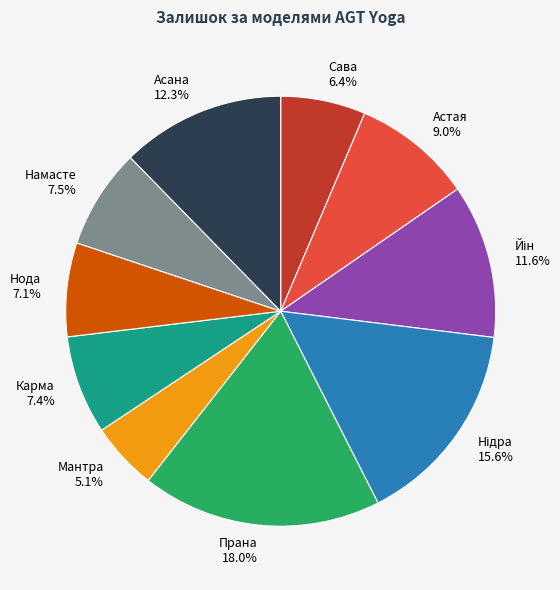

To the nearest percent, what portion does Сава represent?

6%